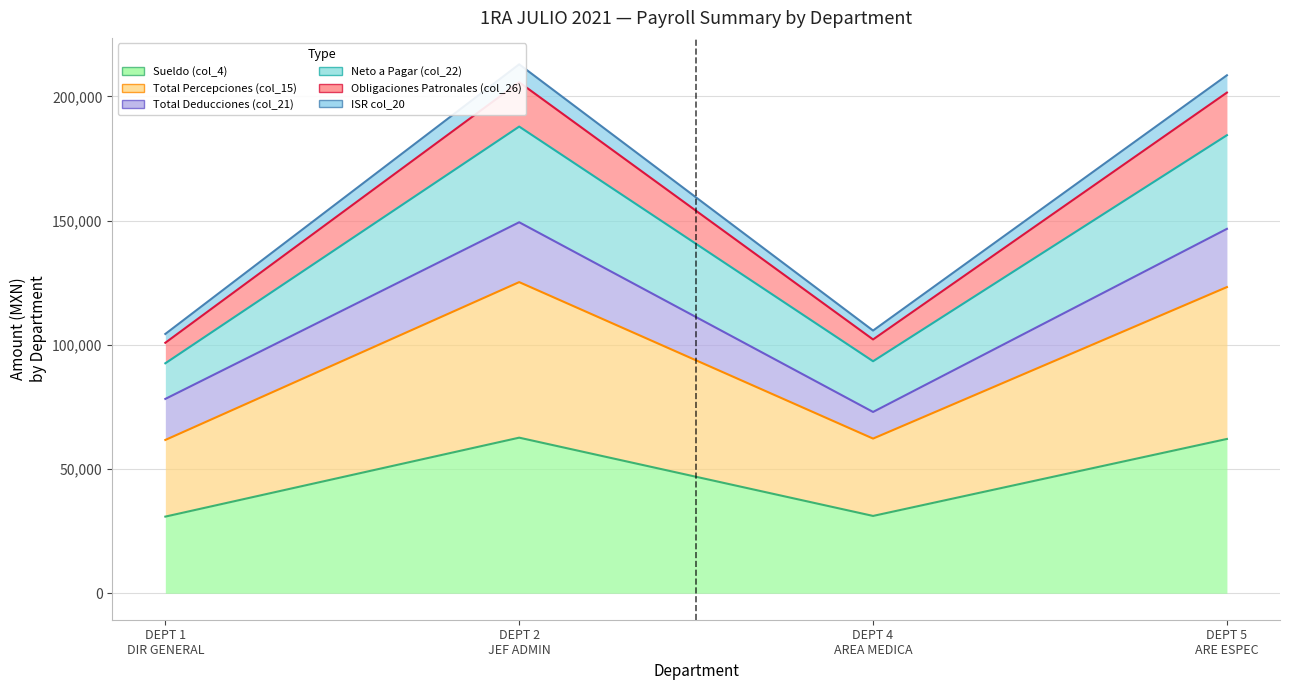

At how many categories does at least one series exceed 205775?

2